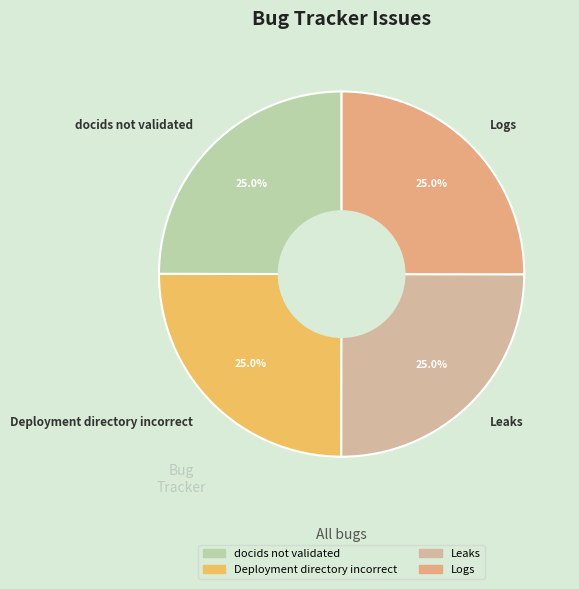

What percentage is the Leaks slice, to the nearest percent?

25%